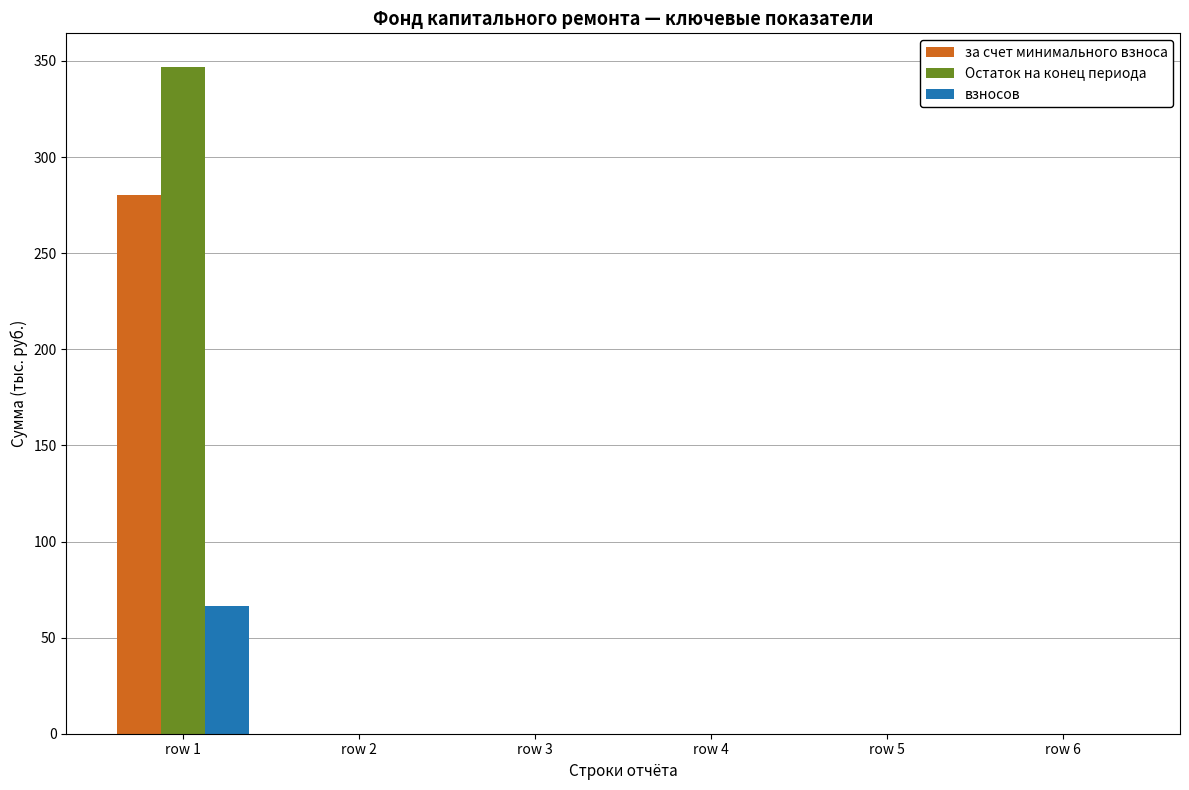

At which category is the sum across all series the highest?

row 1